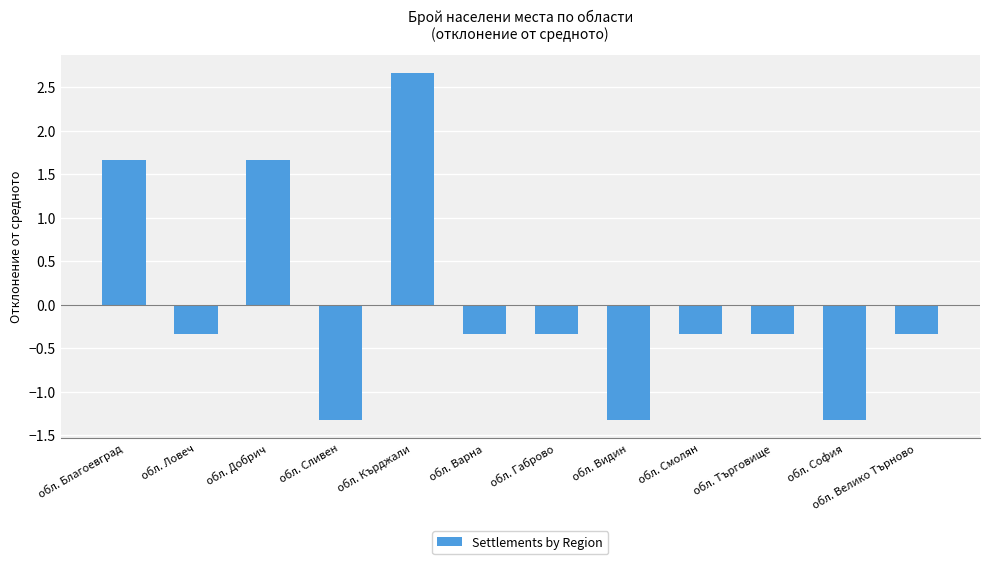

Are the bars horizontal?

No